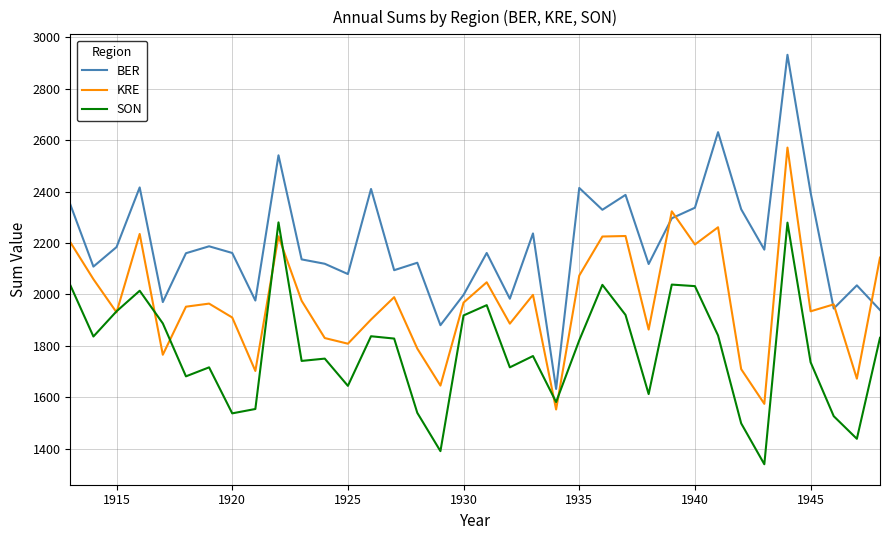

What is the sum of all BER values?

79169